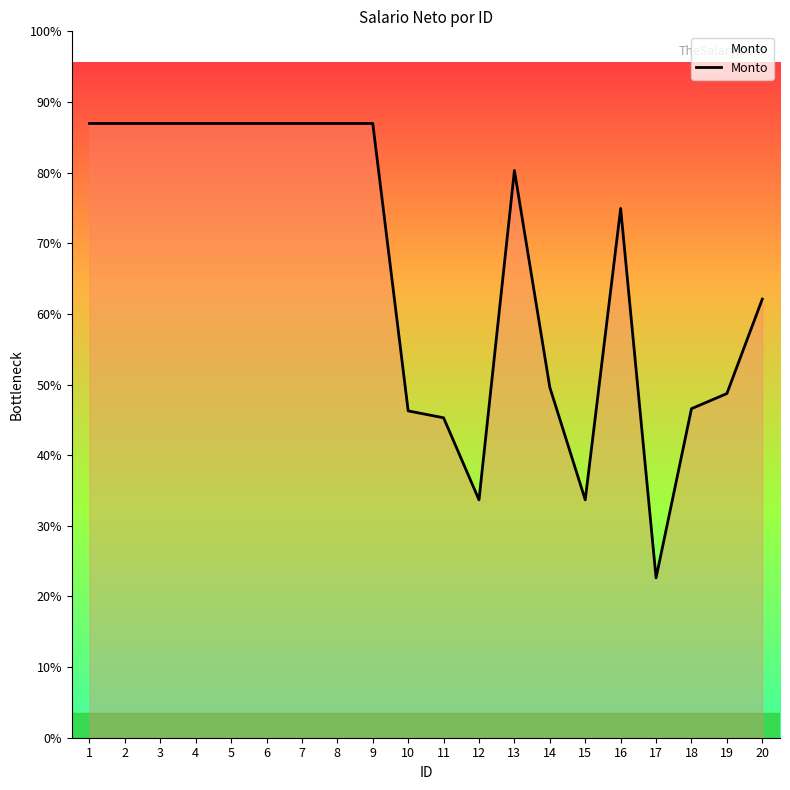

What is the difference between the maximum and minimum values?

6159.0